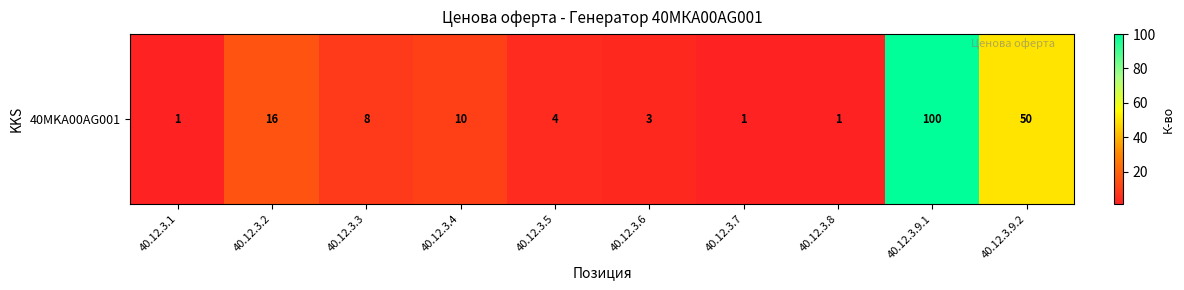

At which label does the data first exceed 8?

40.12.3.2